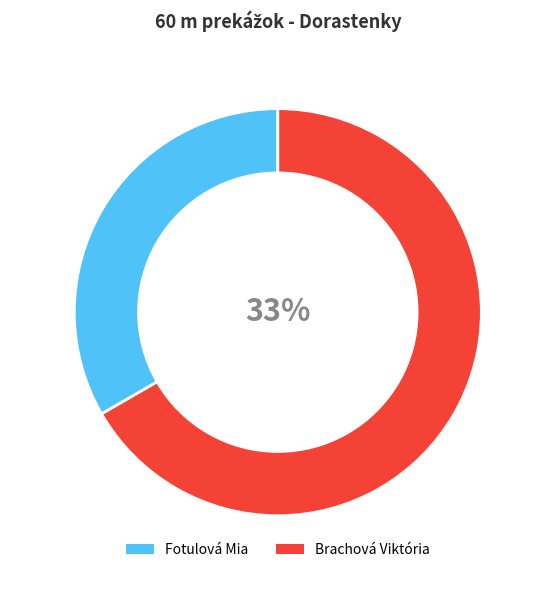

Is it true that Brachová Viktória is 67% of the pie?

True